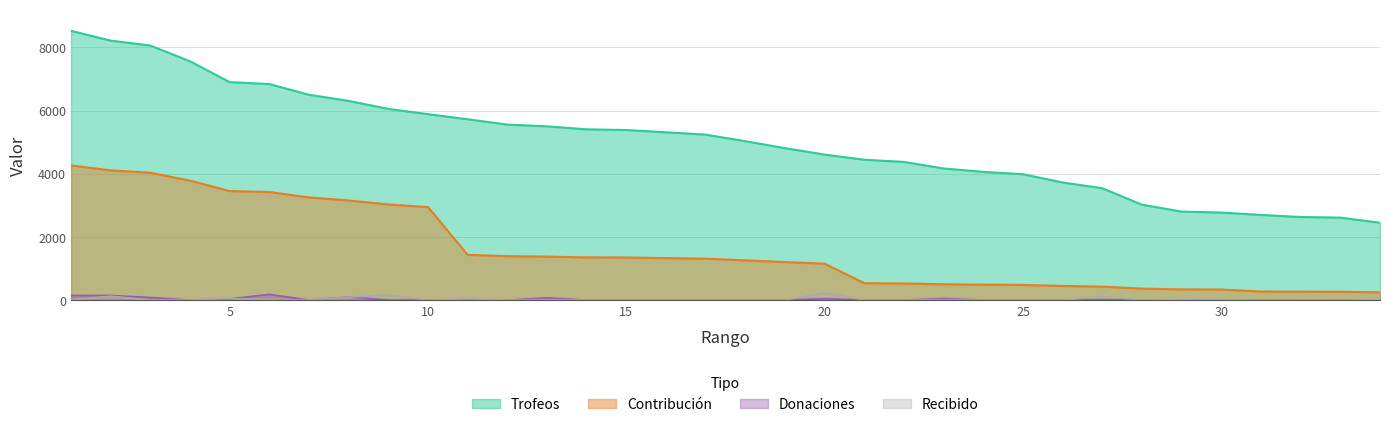

True or false: Contribución has a value of 261 at 33.

True